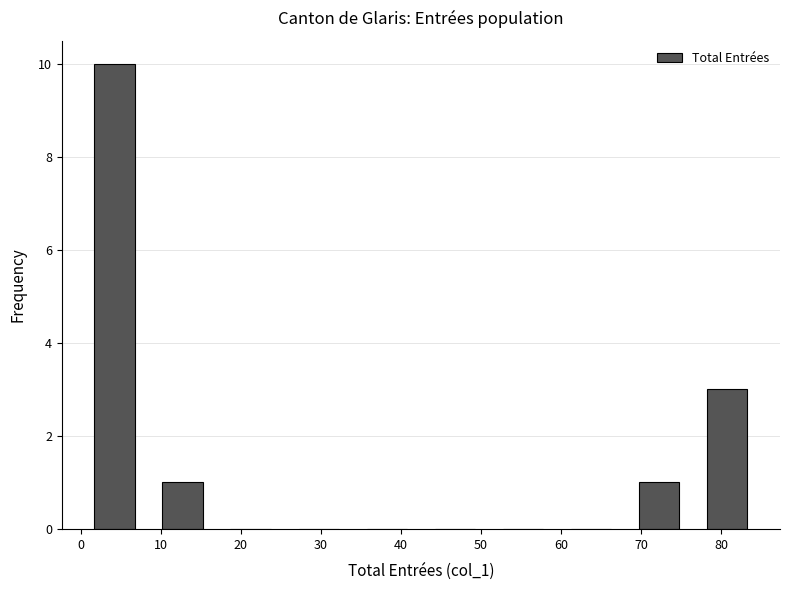

Reading left to right, list every bar in this chart as the range it spans on the x-axis followed by its height. Neither the bar edges nor the heights are printed on the chart, so give them approximately, as read against the axes.

0.0 to 8.5: 10
8.5 to 17.0: 1
17.0 to 25.5: 0
25.5 to 34.0: 0
34.0 to 42.5: 0
42.5 to 51.0: 0
51.0 to 59.5: 0
59.5 to 68.0: 0
68.0 to 76.5: 1
76.5 to 85.0: 3